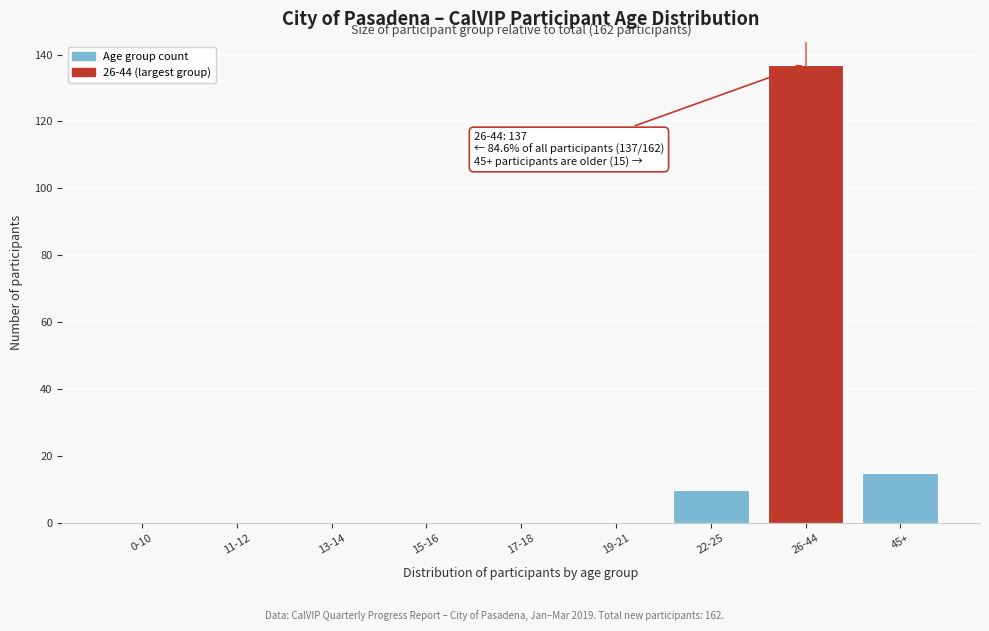

Reading left to right, transcribe all the data shown in this chart.

0-10=0	11-12=0	13-14=0	15-16=0	17-18=0	19-21=0	22-25=10	26-44=137	45+=15